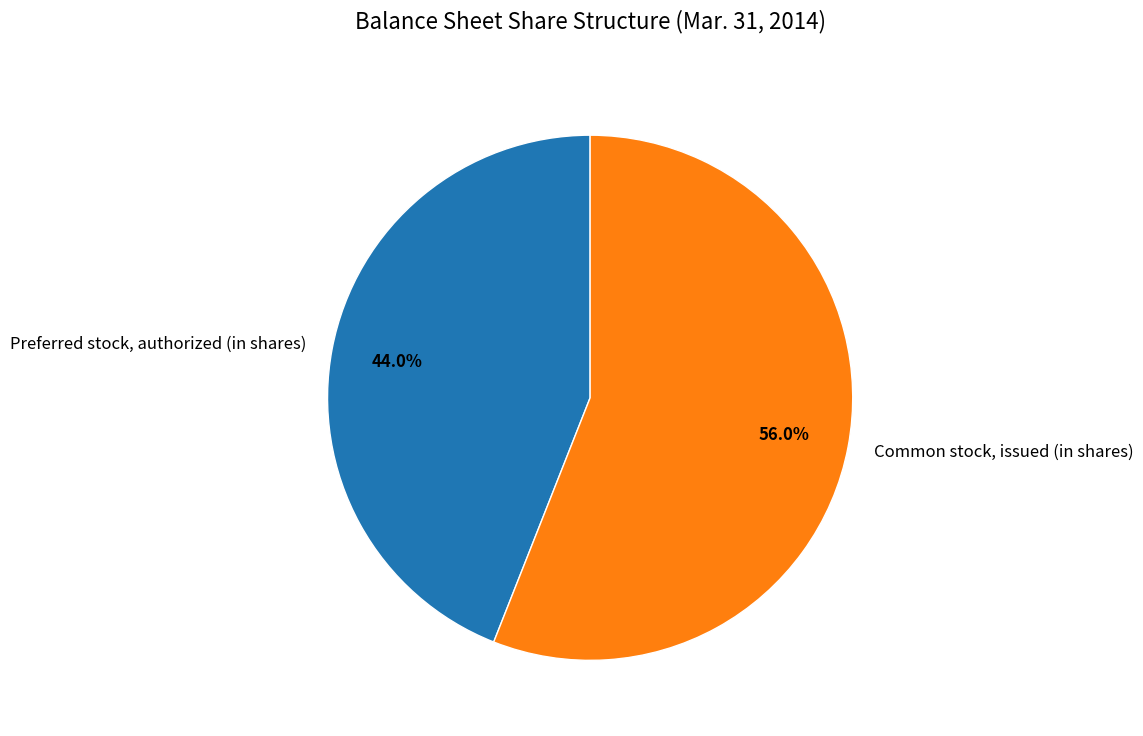

To the nearest percent, what percentage of the pie is Preferred stock, authorized (in shares)?

44%